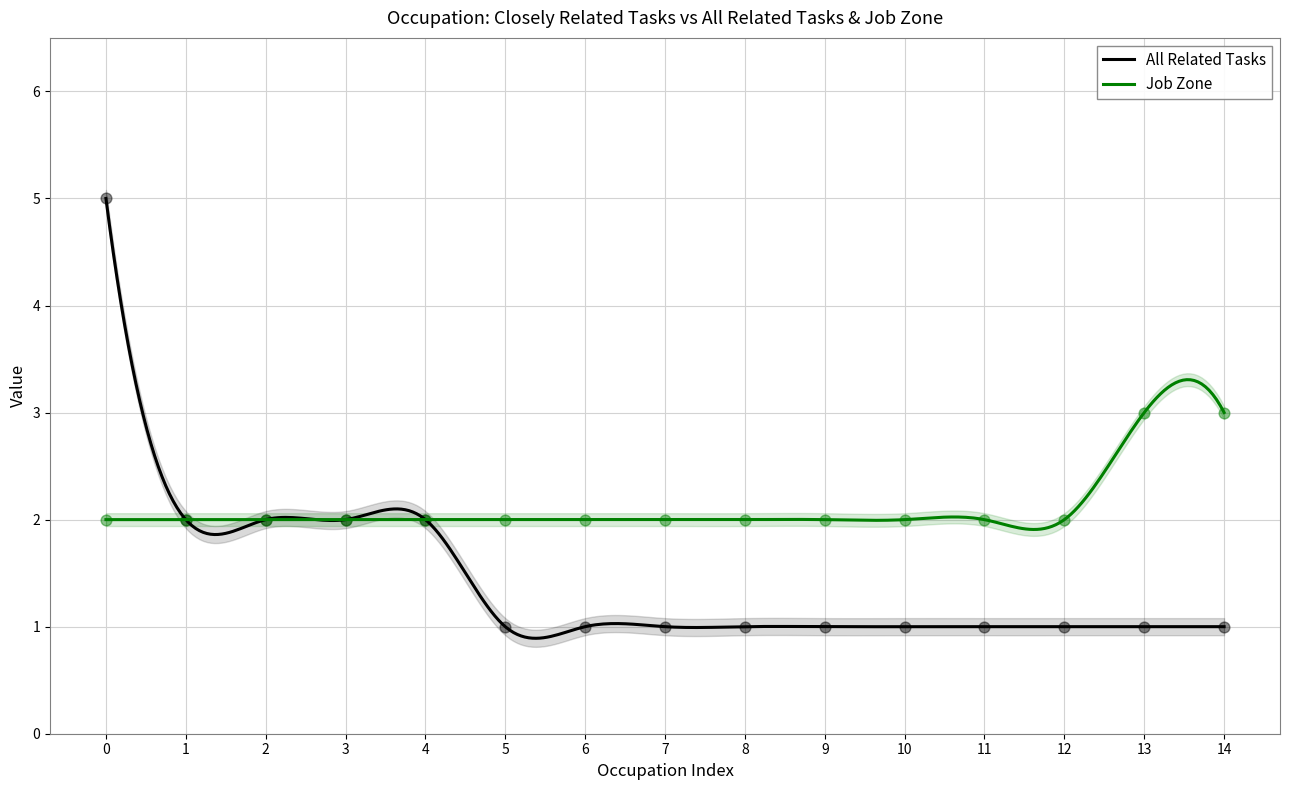

What are all the series names shown in the legend?

All Related Tasks, Job Zone